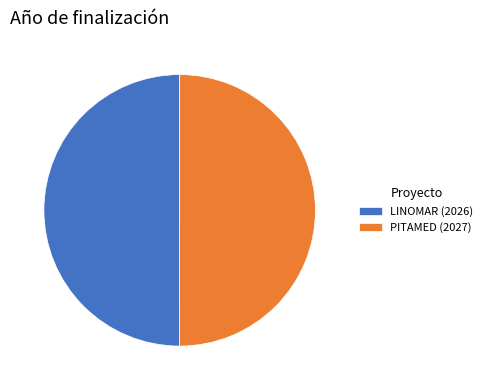

Approximately how many times larger is the value at LINOMAR (2026) compared to PITAMED (2027)?

1.0